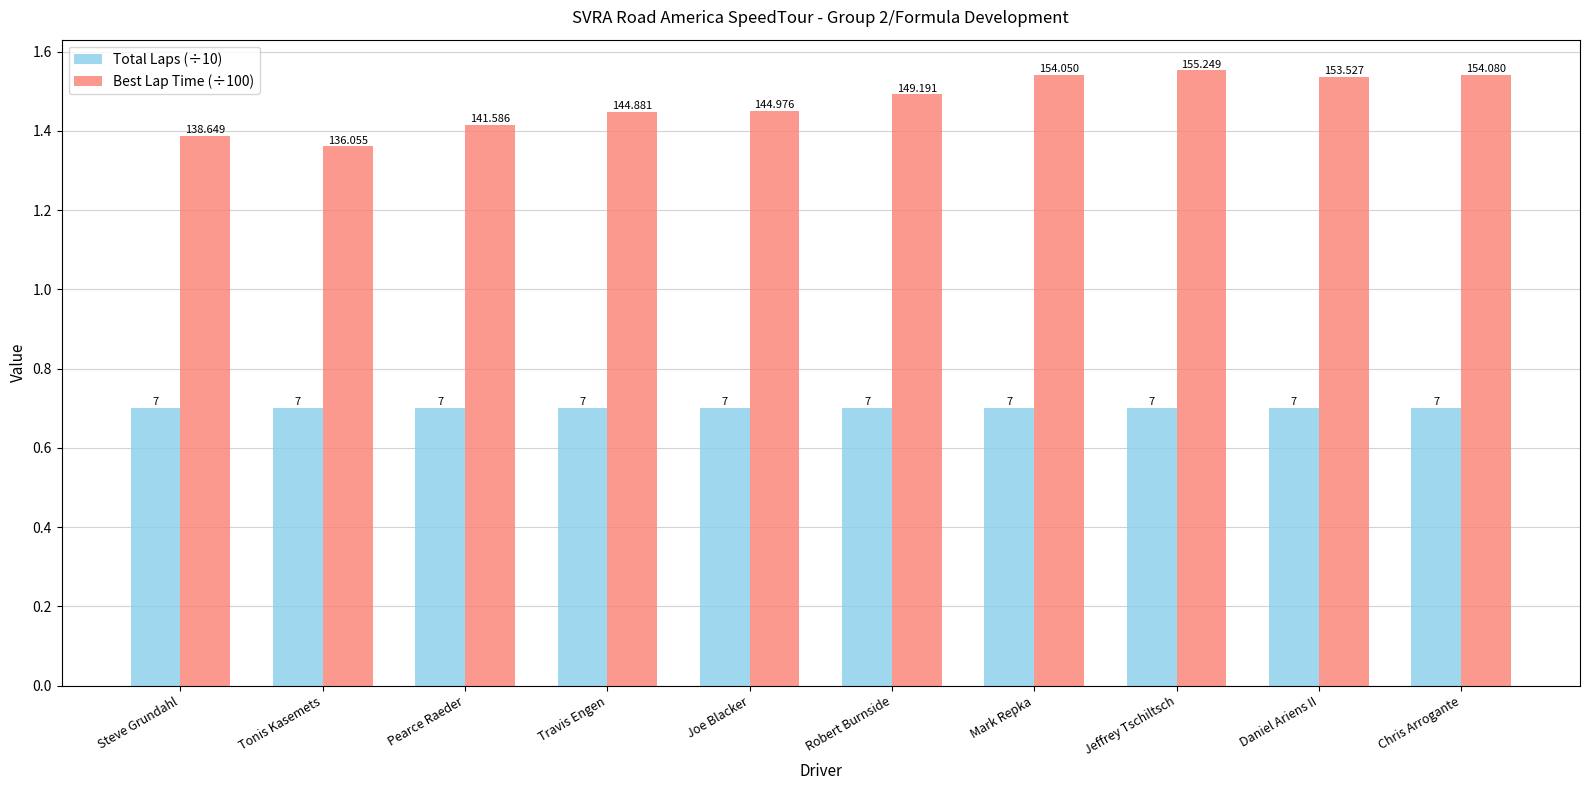

What is the difference between the maximum and second lowest values in the Best Lap Time (÷100) series?

0.2